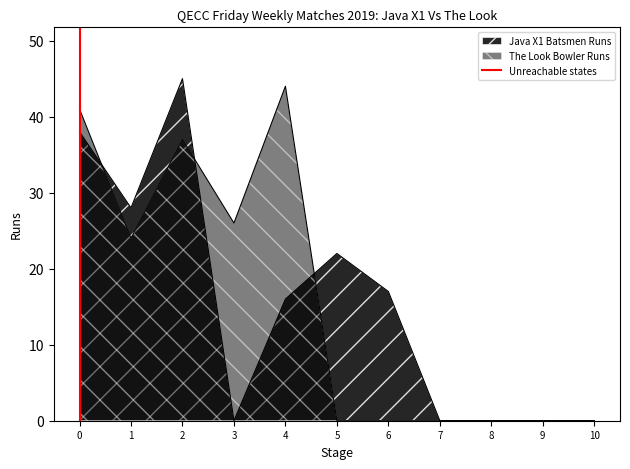

List the labels in order of value, smallest first.

0, 0